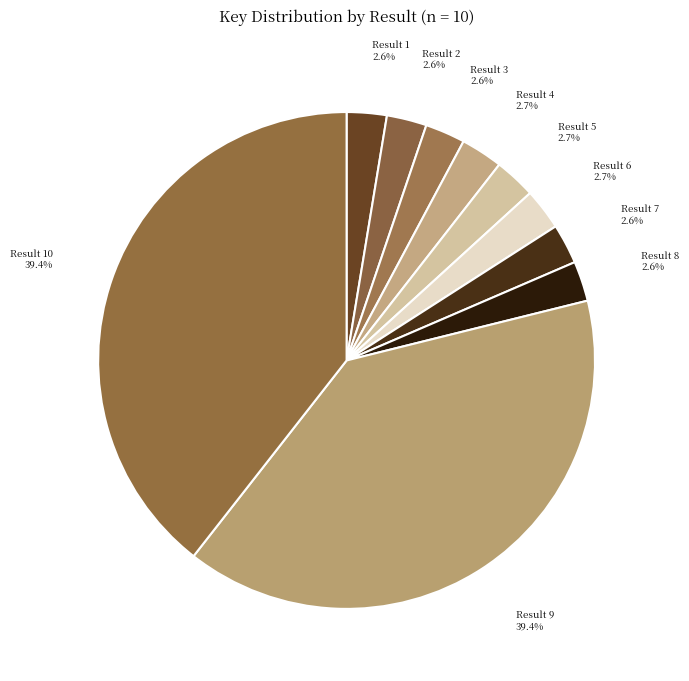

How many slices are in this pie chart?

10